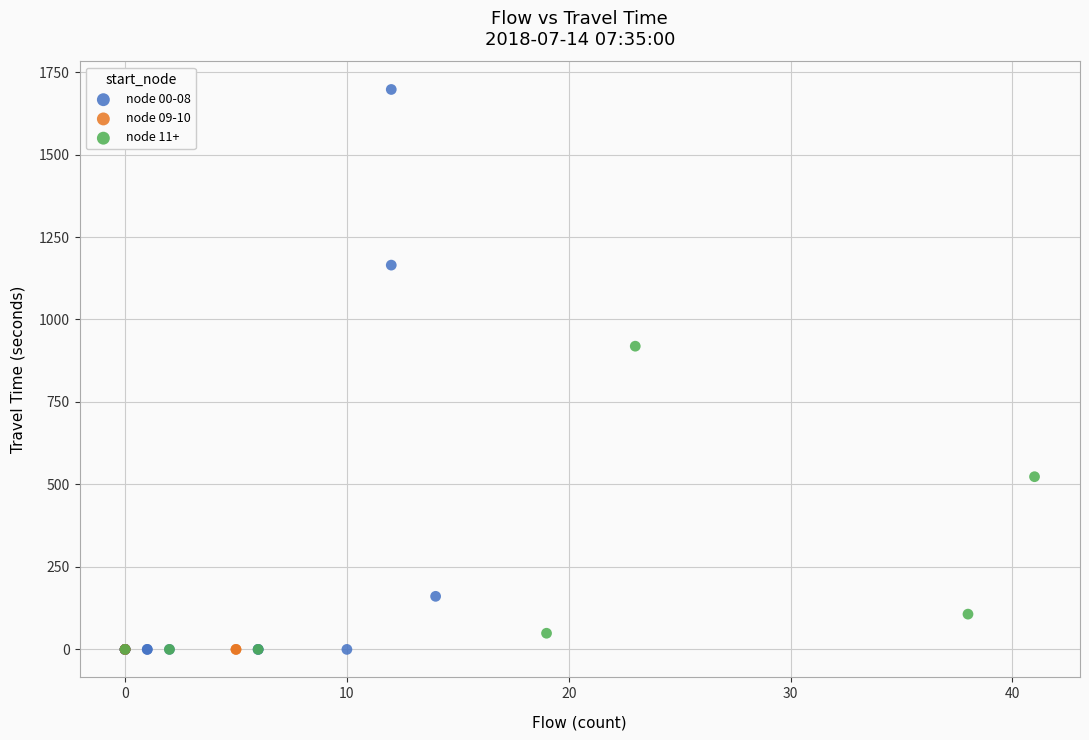

What are all the series names shown in the legend?

node 00-08, node 09-10, node 11+